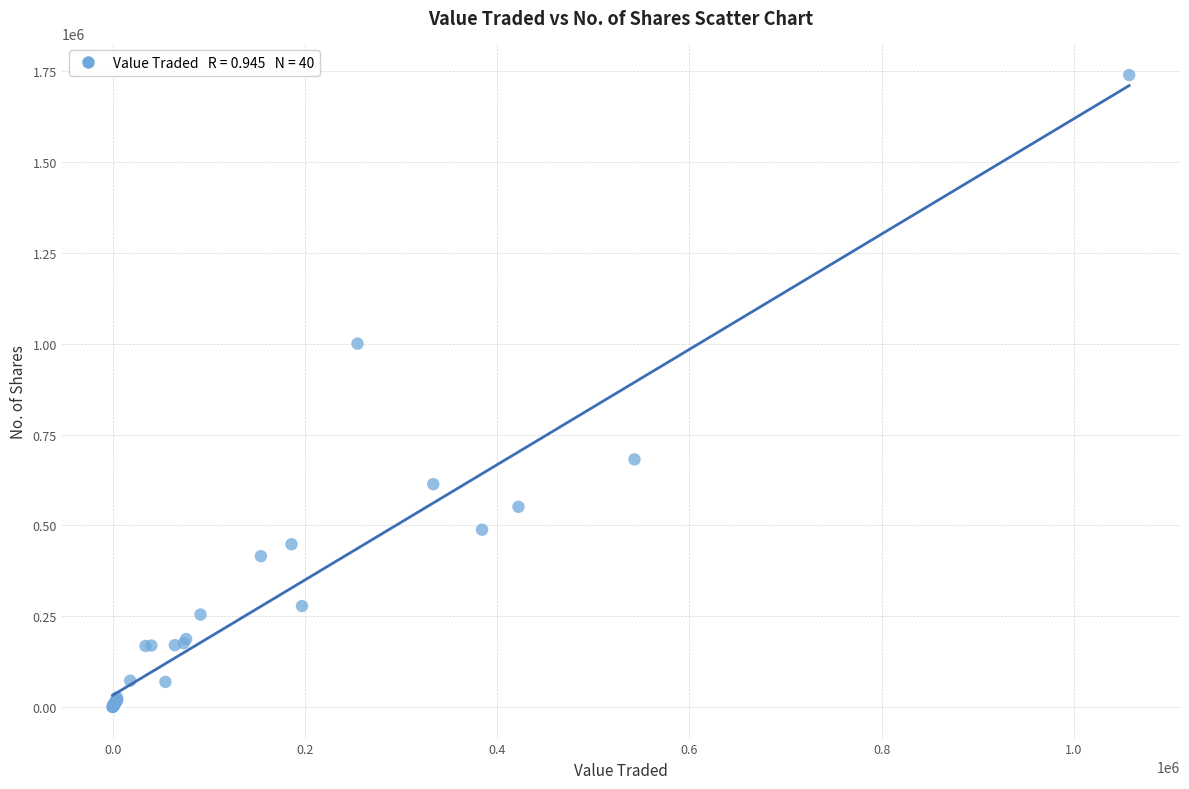

What Y value in the scatter plot is closest to 869889?

1000304